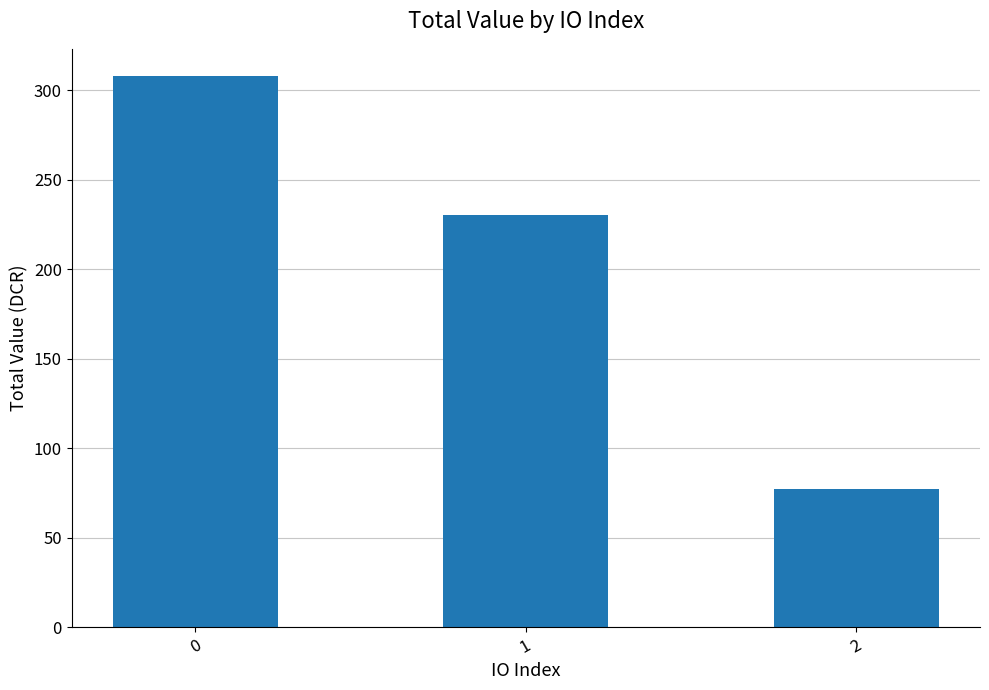

What is the difference between the maximum and second lowest values?

77.2